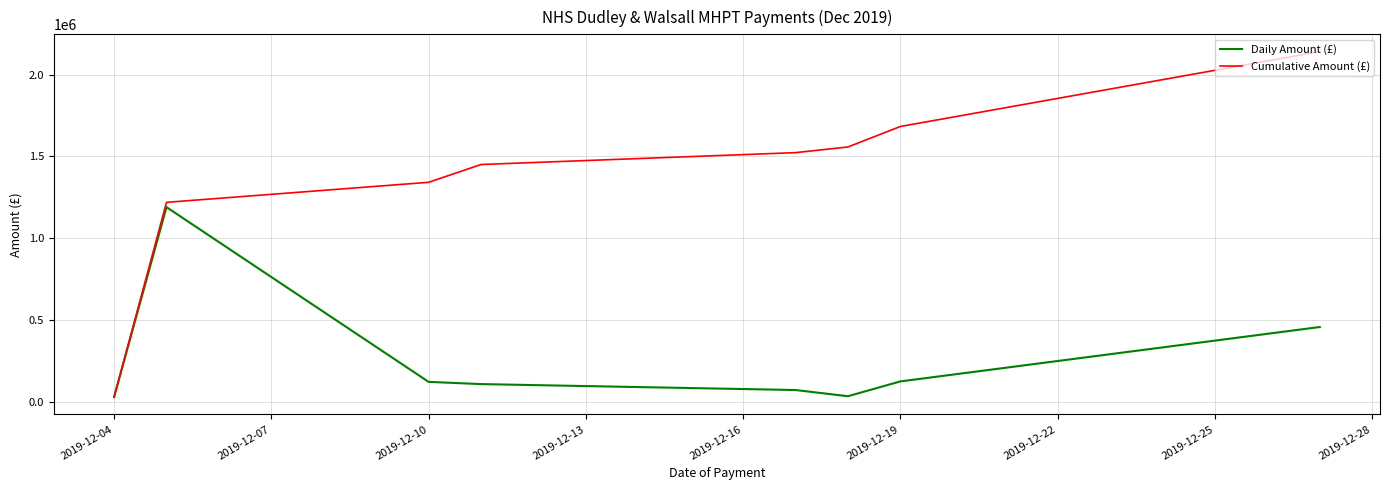

What are all the series names shown in the legend?

Daily Amount (£), Cumulative Amount (£)